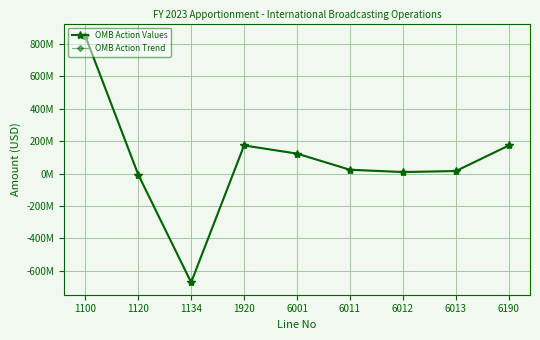

Does the chart have visible grid lines?

Yes